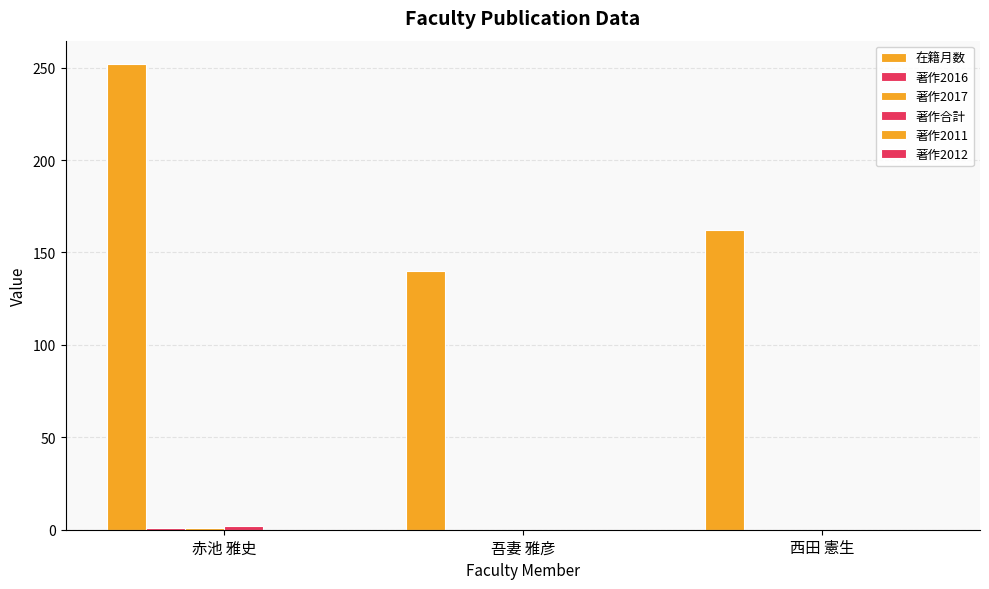

How many groups of bars are there?

3